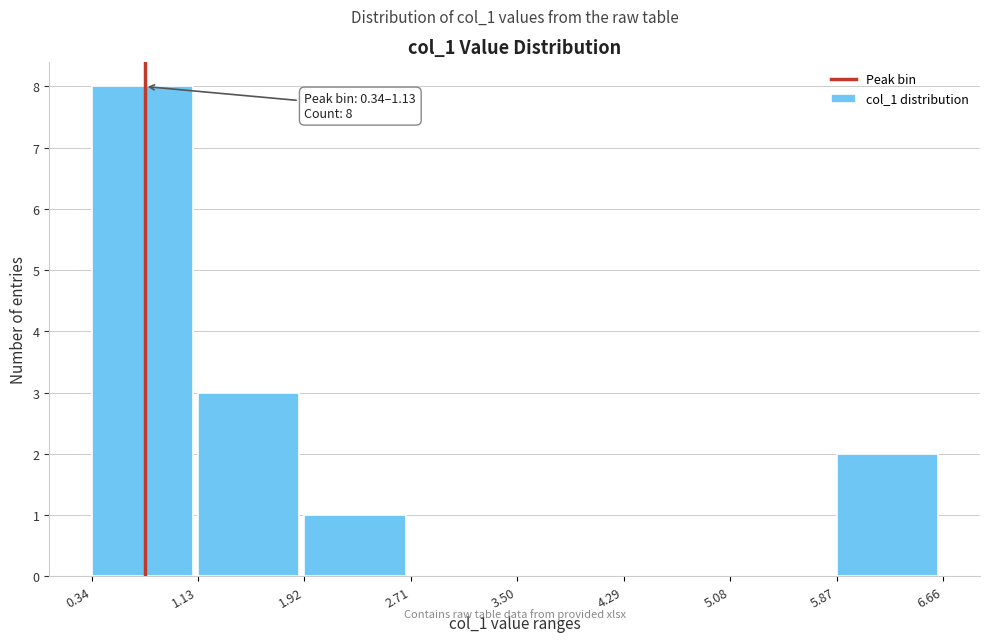

Over which range of the x-axis is the bar tallest?

0.34 to 1.13